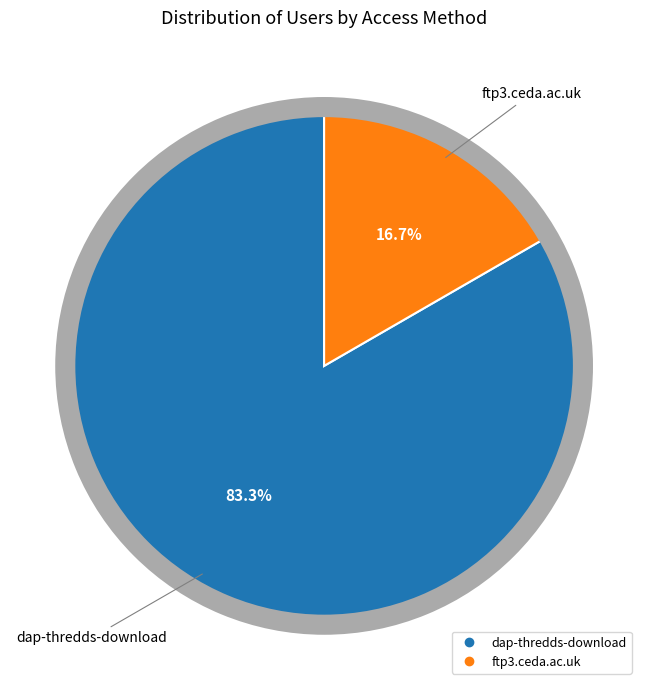

Which slice is the largest?

dap-thredds-download